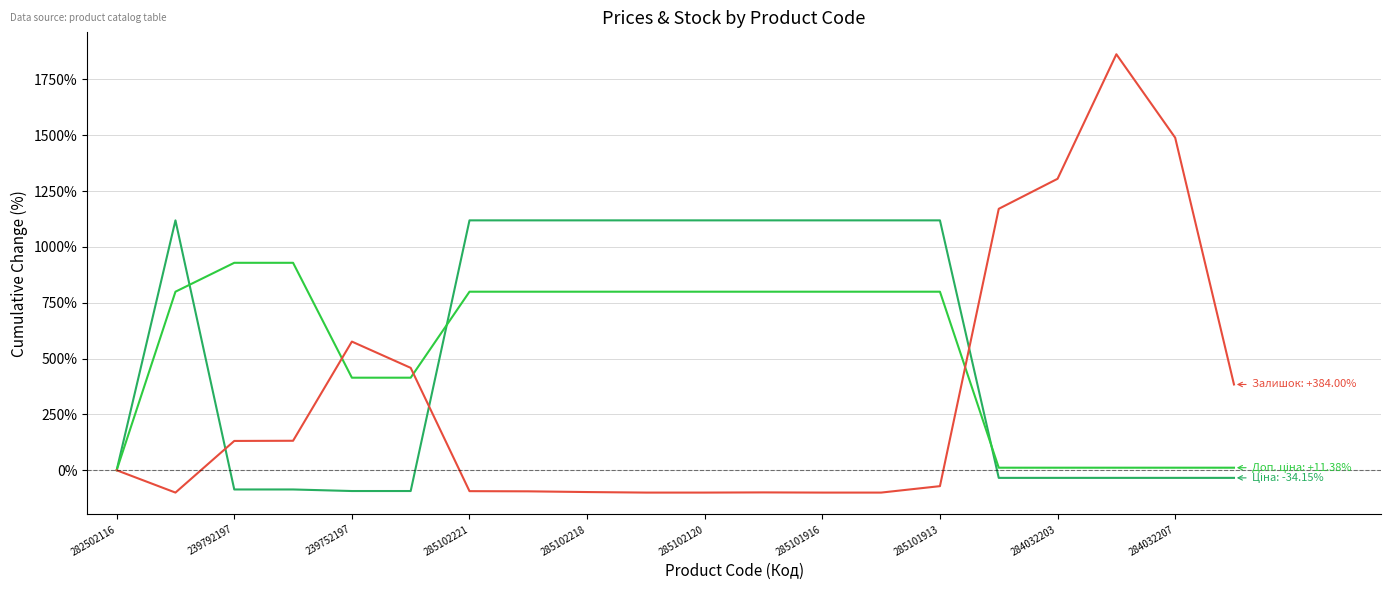

What is the maximum value shown in the chart?

1862.4